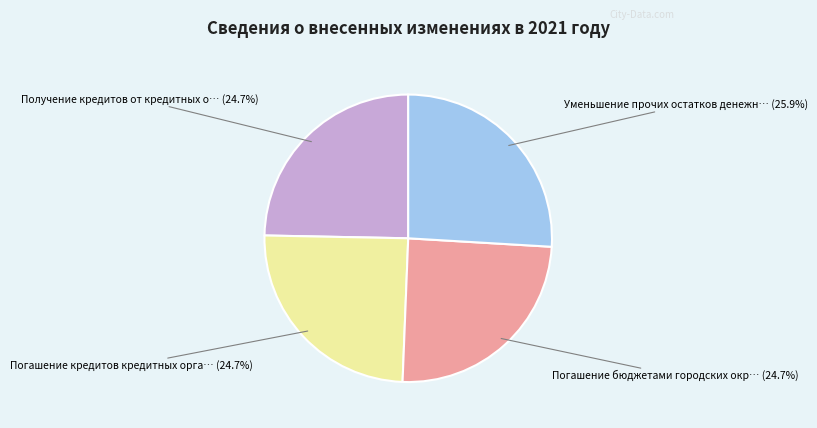

Is there any slice that represents more than half of the pie?

No